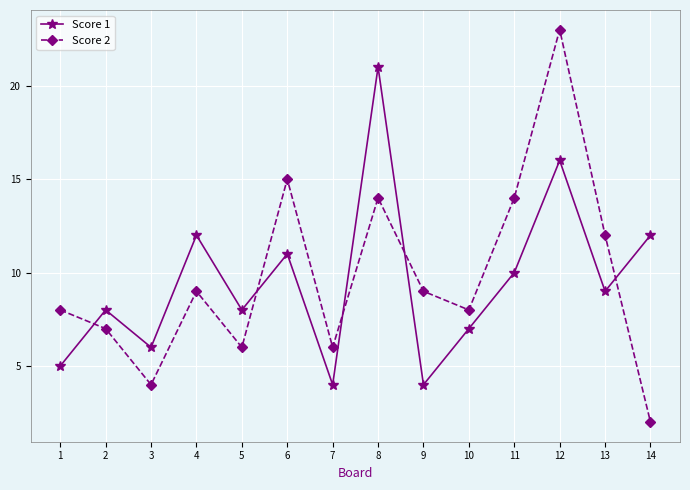

The value of Score 2 at 2 is 10. True or false?

False